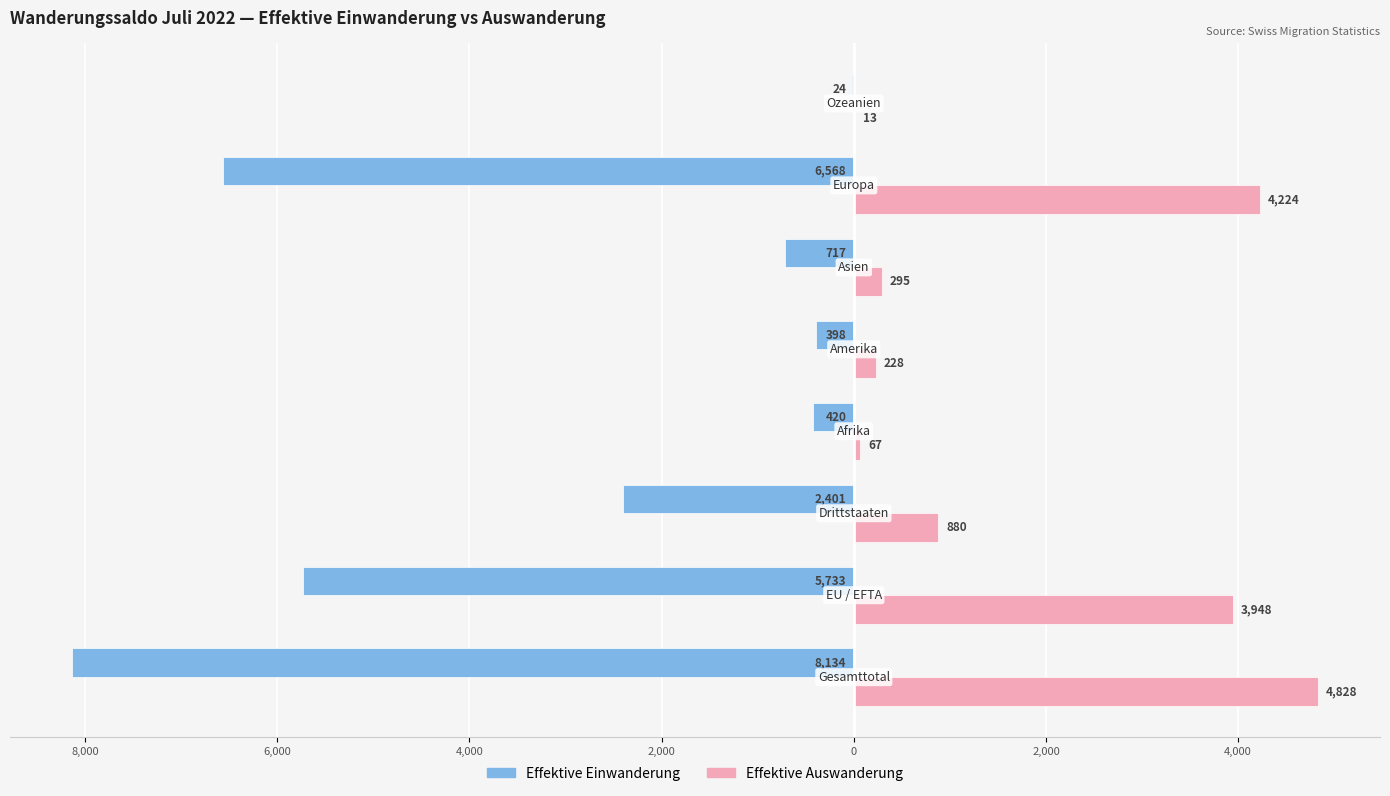

What are all the series names shown in the legend?

Effektive Einwanderung, Effektive Auswanderung